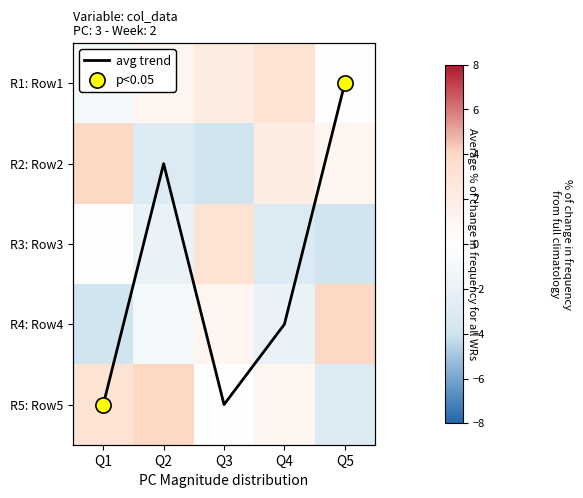

How many R4: Row4 values are between -2 and 1?

3